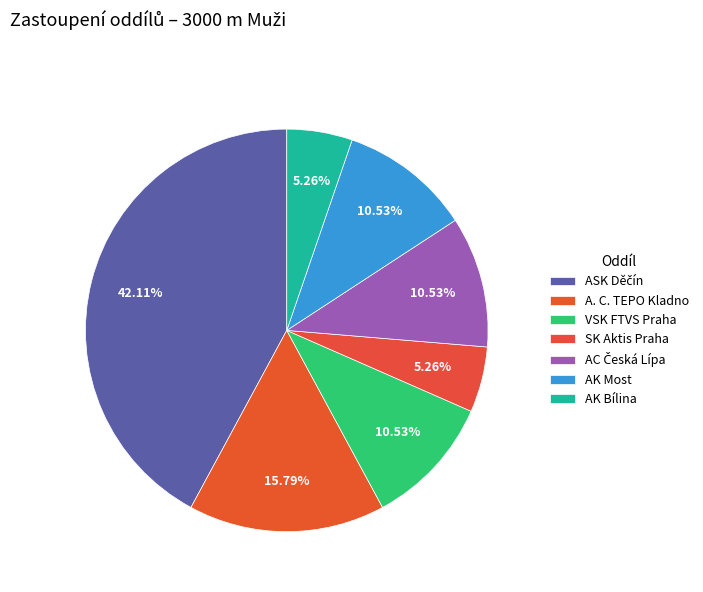

Rank the categories by value from lowest to highest.

SK Aktis Praha, AK Bílina, VSK FTVS Praha, AC Česká Lípa, AK Most, A. C. TEPO Kladno, ASK Děčín